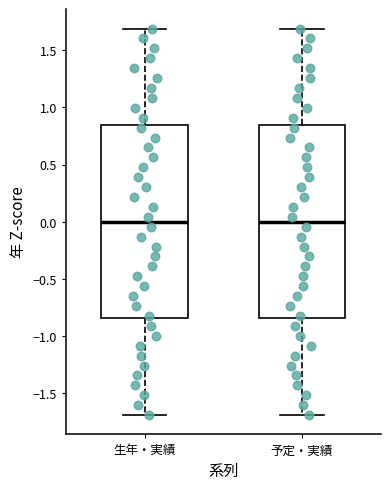

Reading left to right, transcribe this box plot: for each box, give where its median line is, the range the box spans, and where its two whiskers end, as read against the y-axis. The values are not printed on the chart, so give them approximately, as read against the axis.

生年・実績: median 0.00, box -0.85 to 0.85, whiskers -1.70 to 1.70
予定・実績: median 0.00, box -0.85 to 0.85, whiskers -1.70 to 1.70